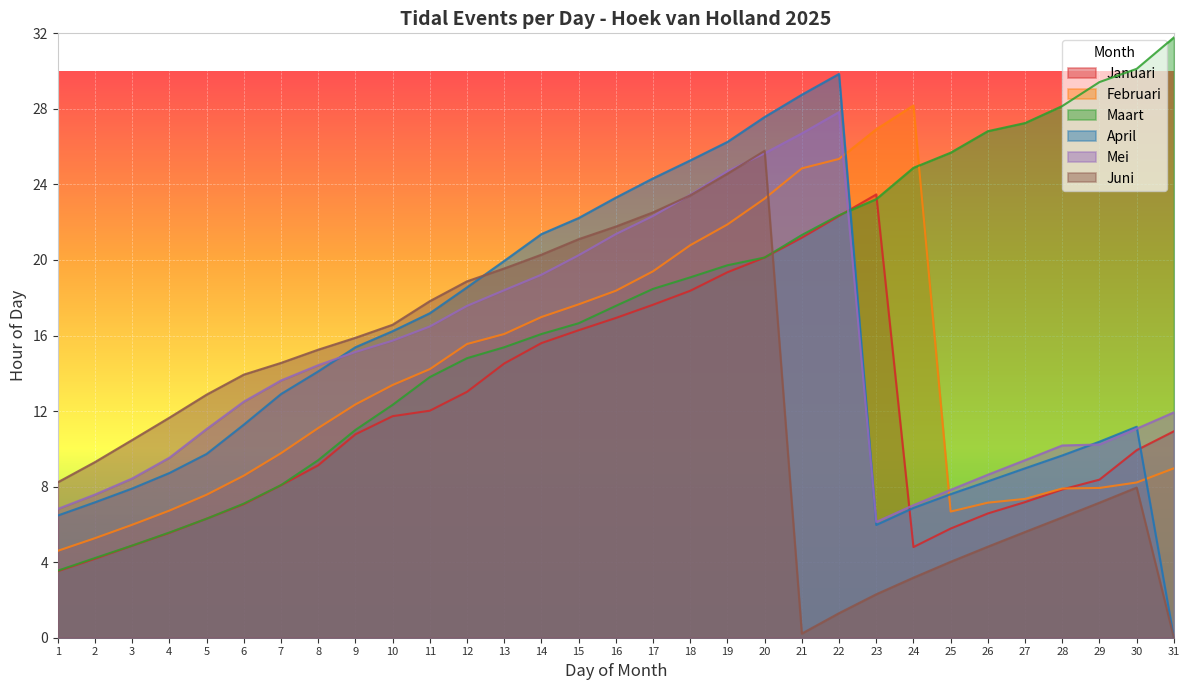

At which category is the sum across all series the highest?

20